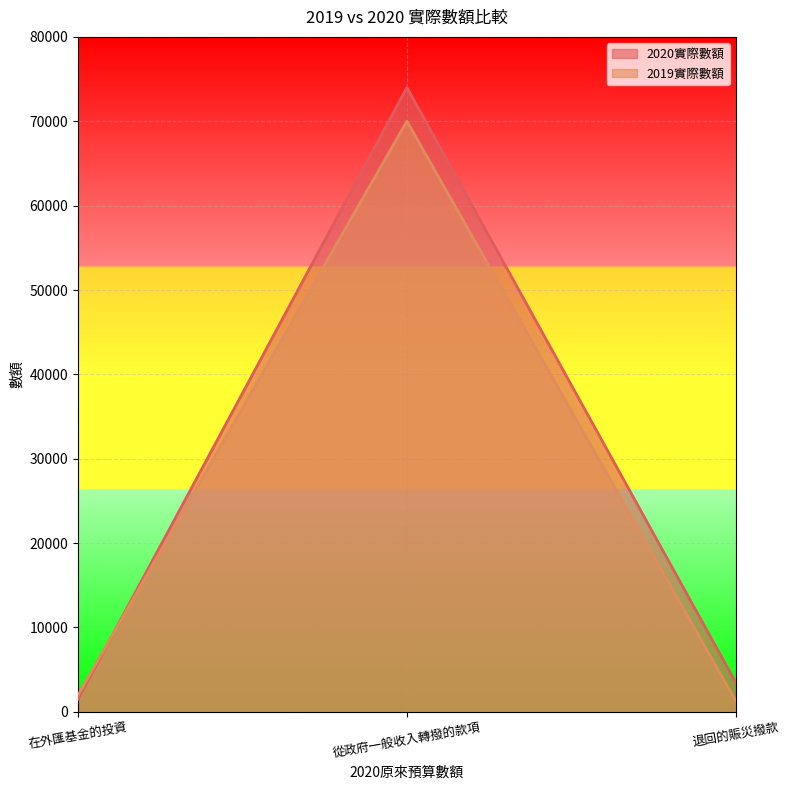

What is the difference between the maximum and second lowest values in the 2019實際數額 series?

68012